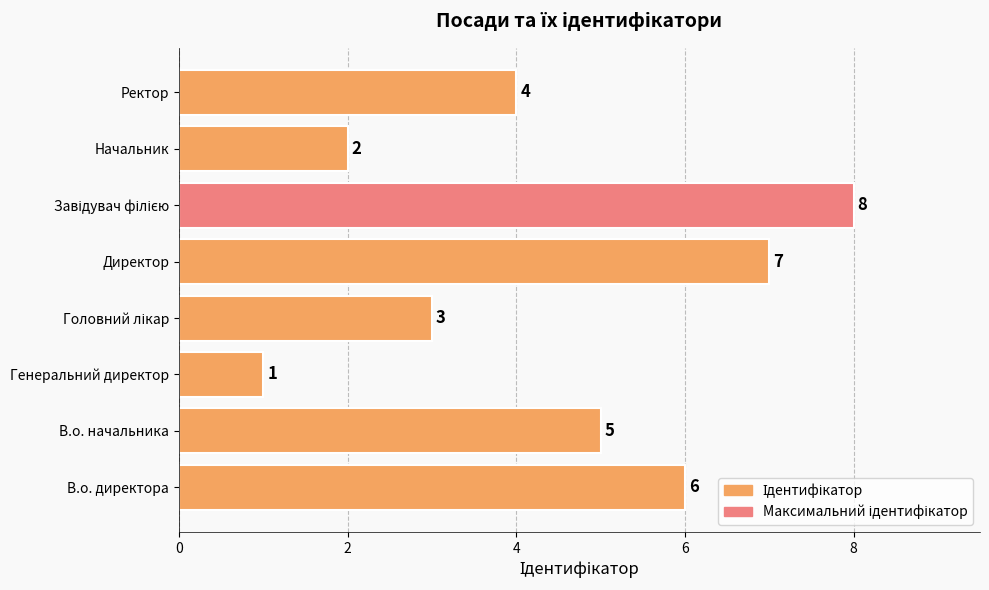

The value at Ректор is 4. True or false?

True